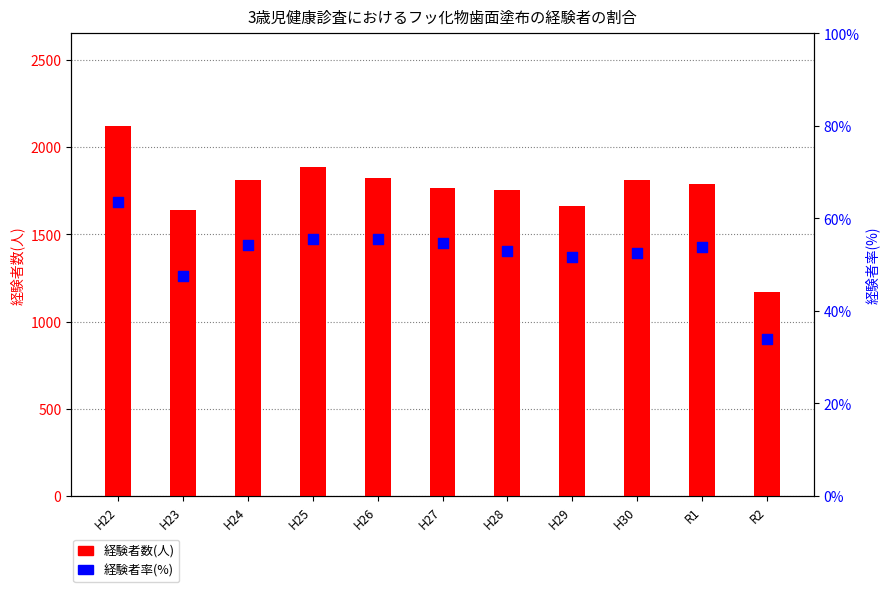

Is the value of 経験者数(人) at H25 greater than the value of 経験者率(%) at R1?

Yes